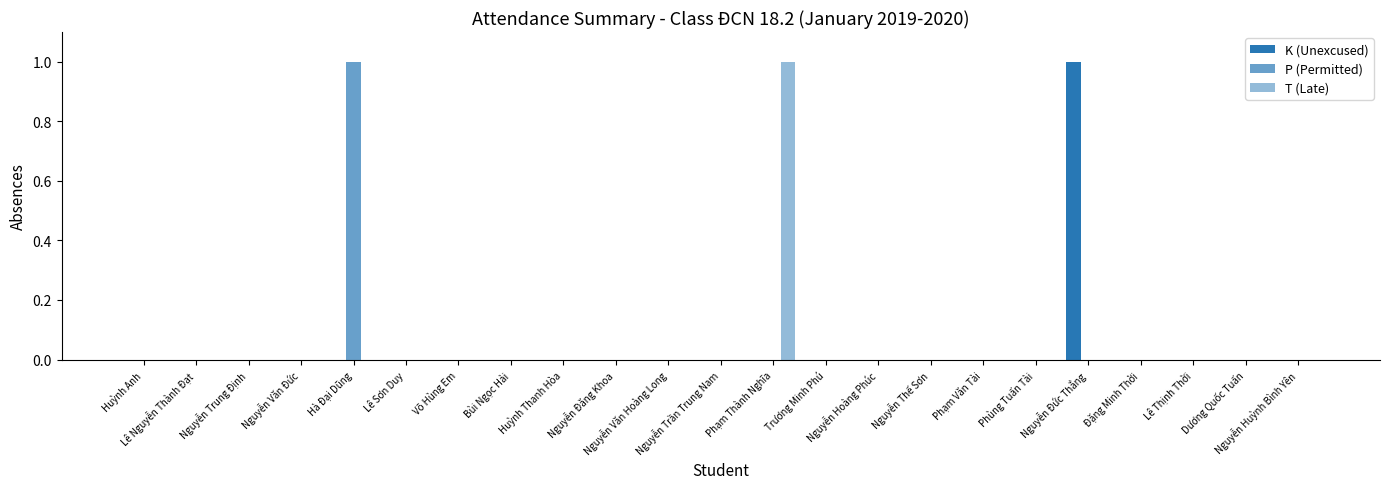

How many series are shown in this chart?

3